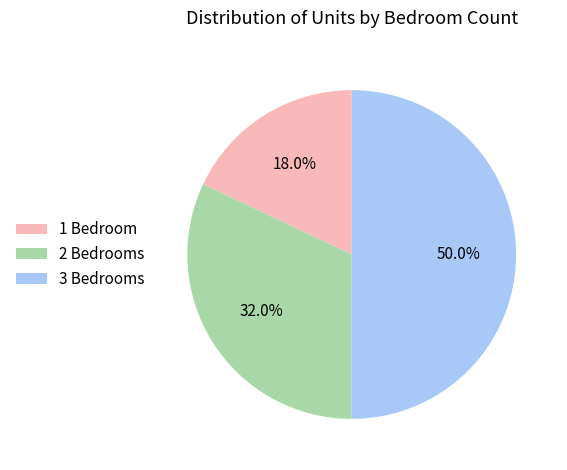

What is the smallest slice in the pie chart?

1 Bedroom